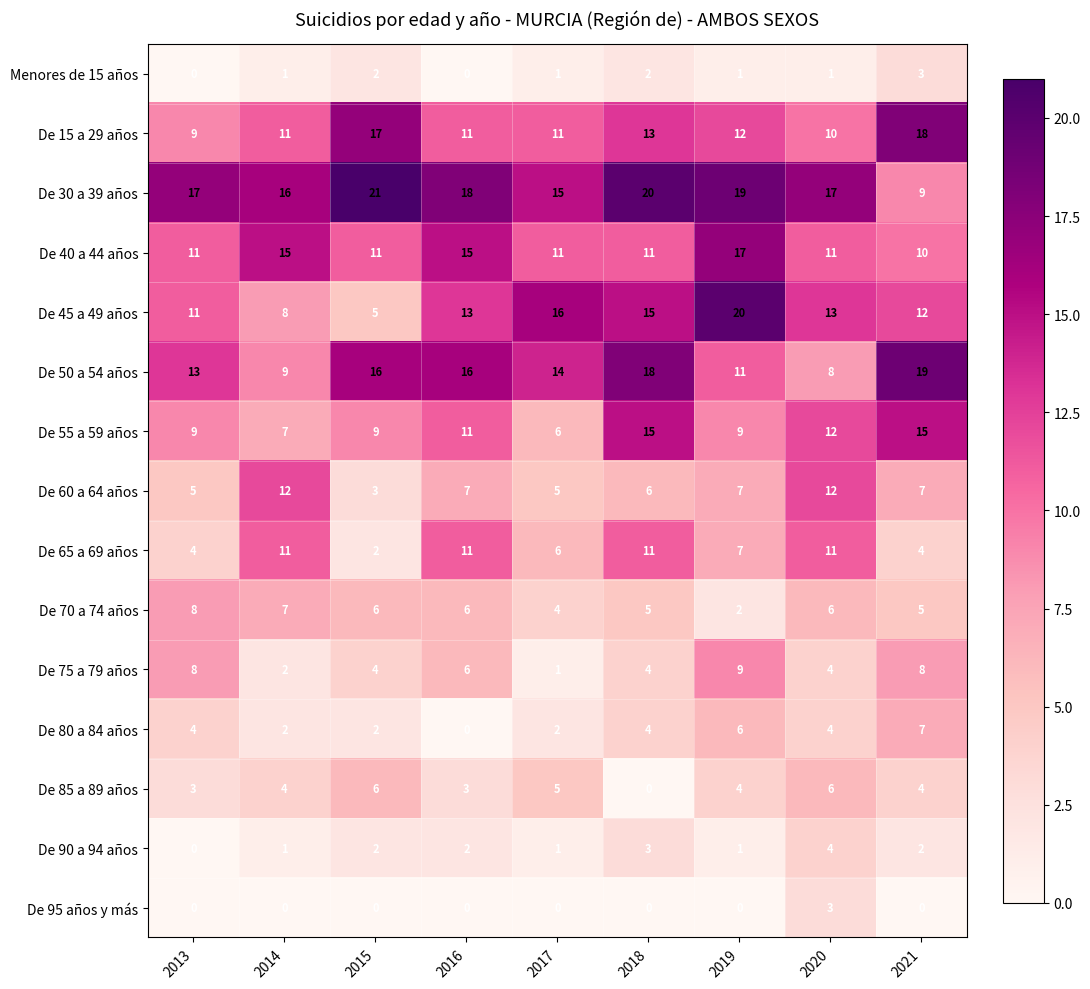

Which series has the widest spread of values?

De 45 a 49 años